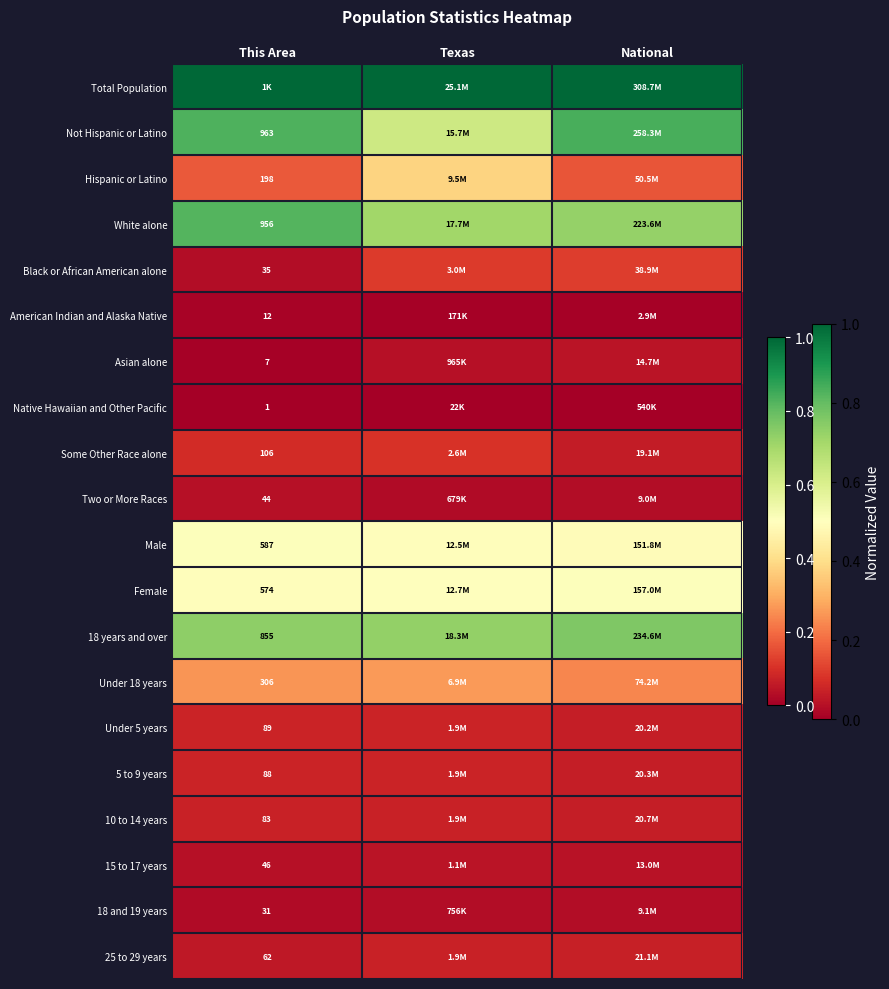

What is the total value across all series at This Area?

5.3